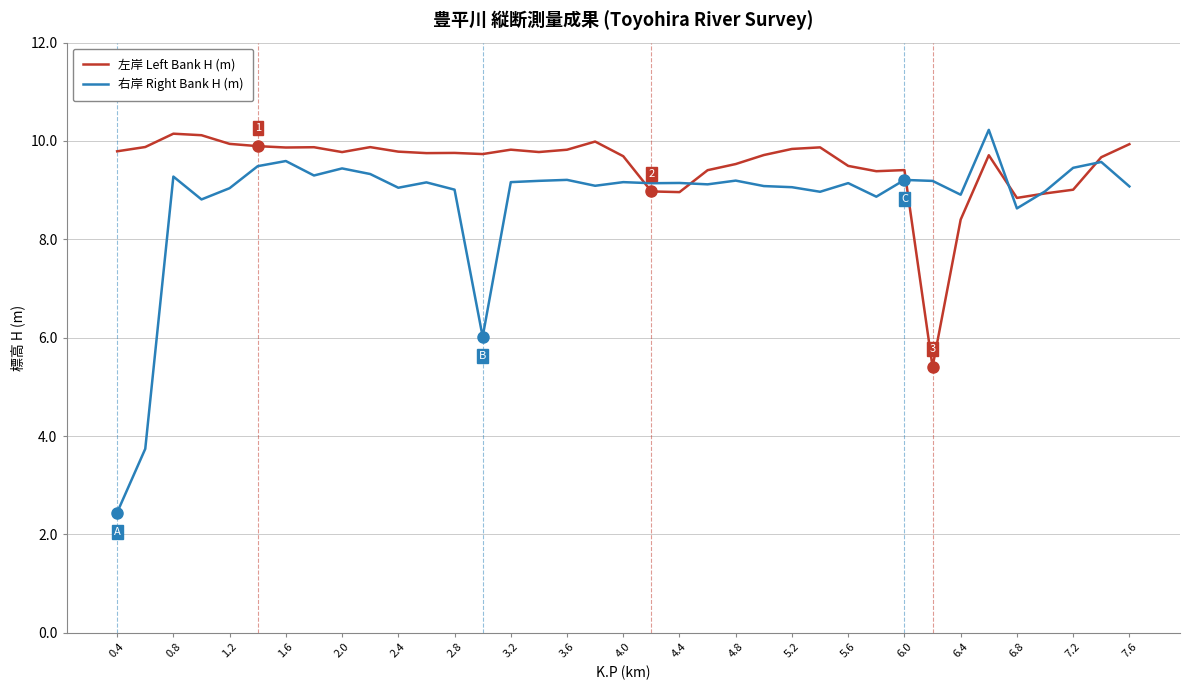

Is this an area chart (filled region under the line)?

No